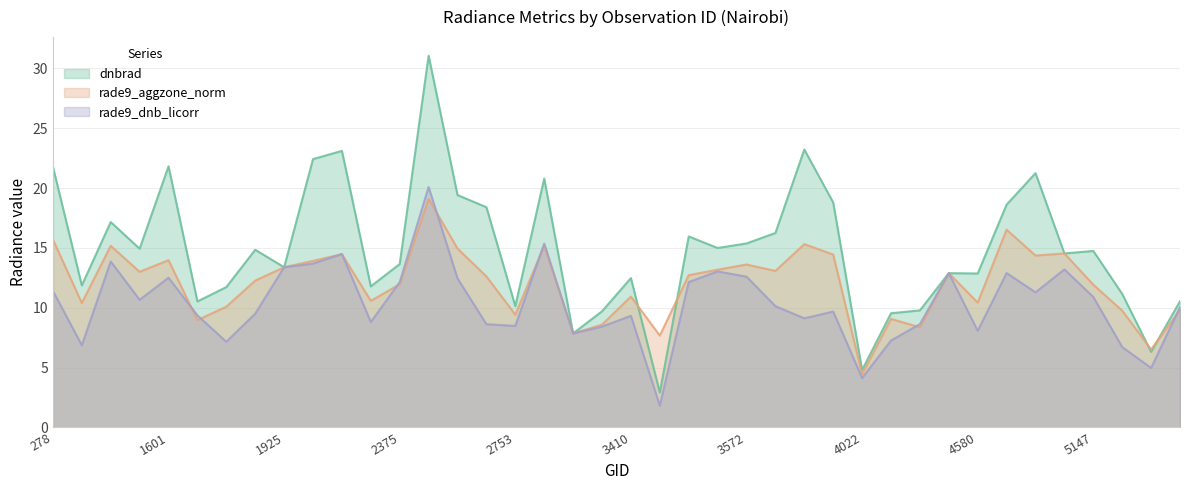

Which category has the lowest value across all series?

3464